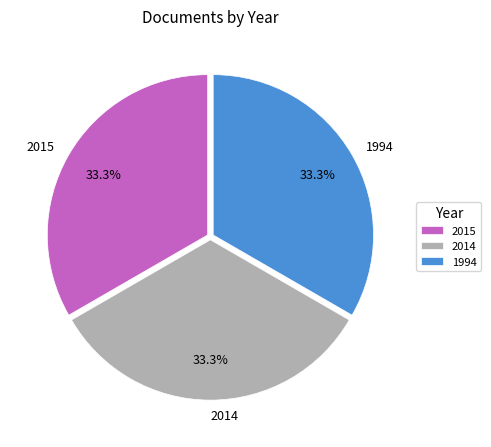

Approximately how many times larger is the value at 2014 compared to 2015?

1.0